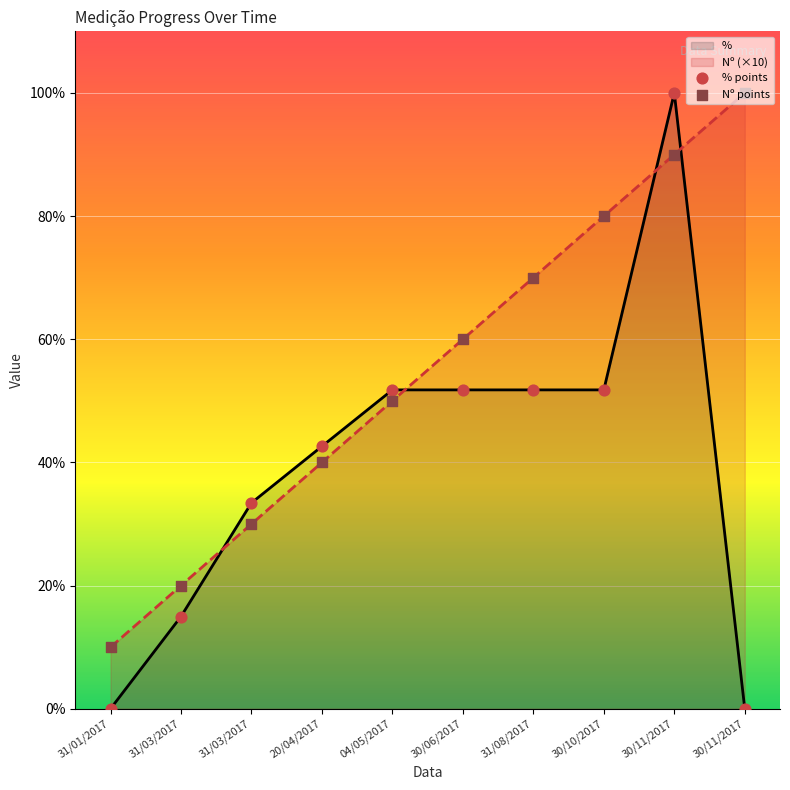

At how many categories does at least one series exceed 41?

7